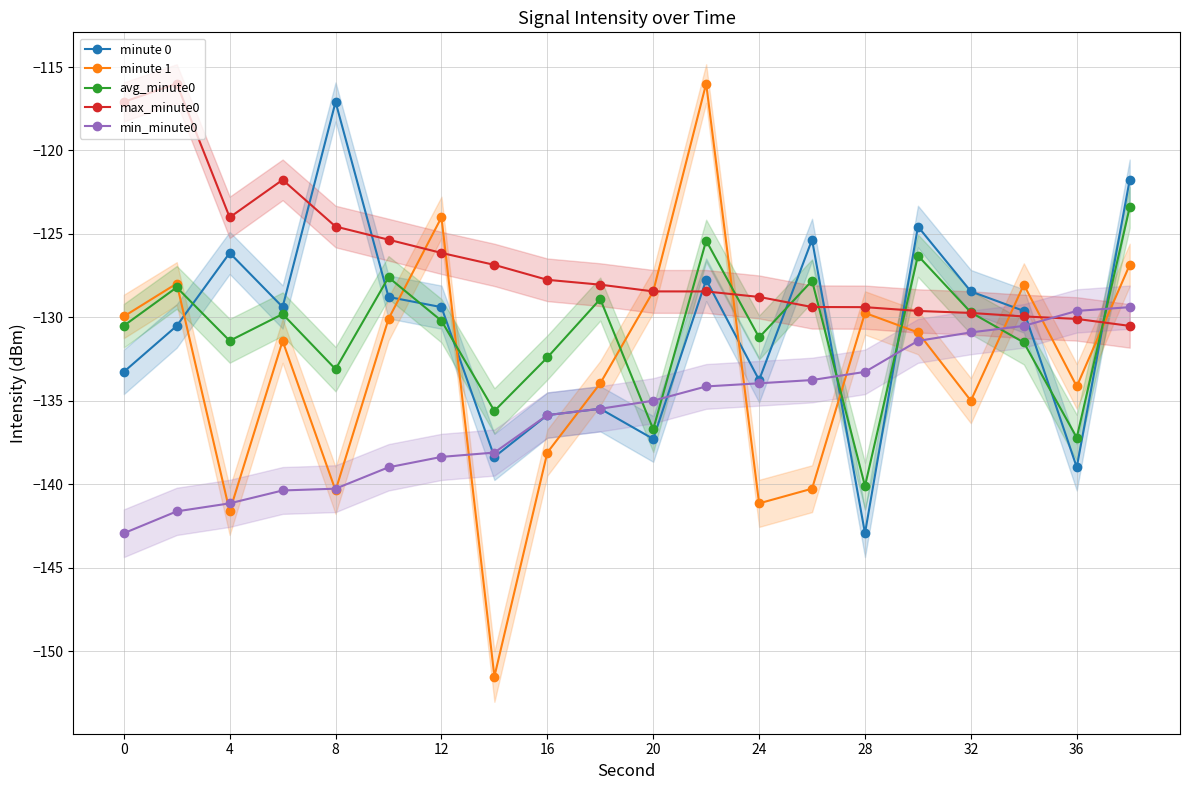

What is the minimum value for avg_minute0?

-140.1